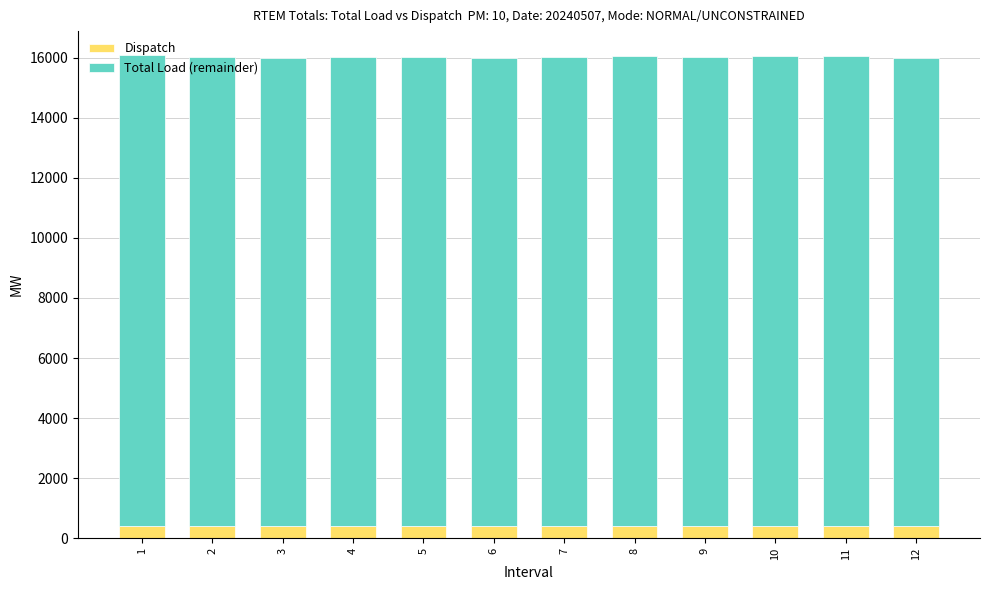

At which label does Dispatch first exceed 407?

2